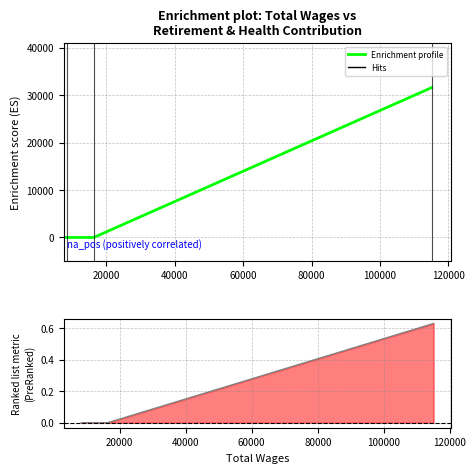

Does the chart have visible grid lines?

Yes